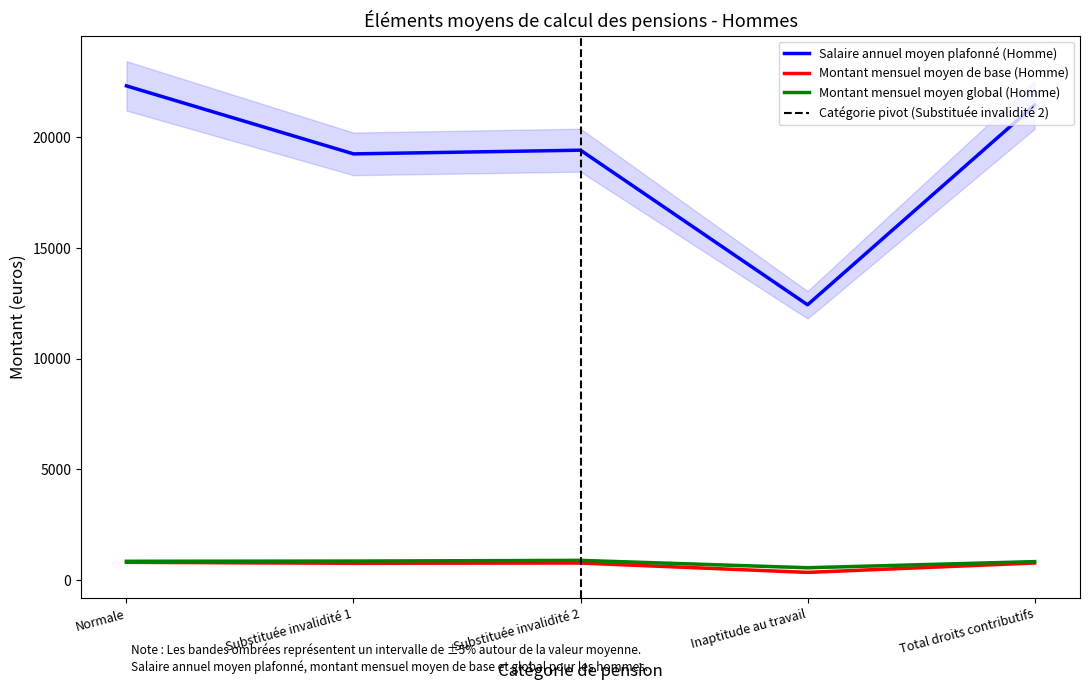

True or false: Salaire annuel moyen plafonné (Homme) has more than 1 points higher than both neighbors.

False